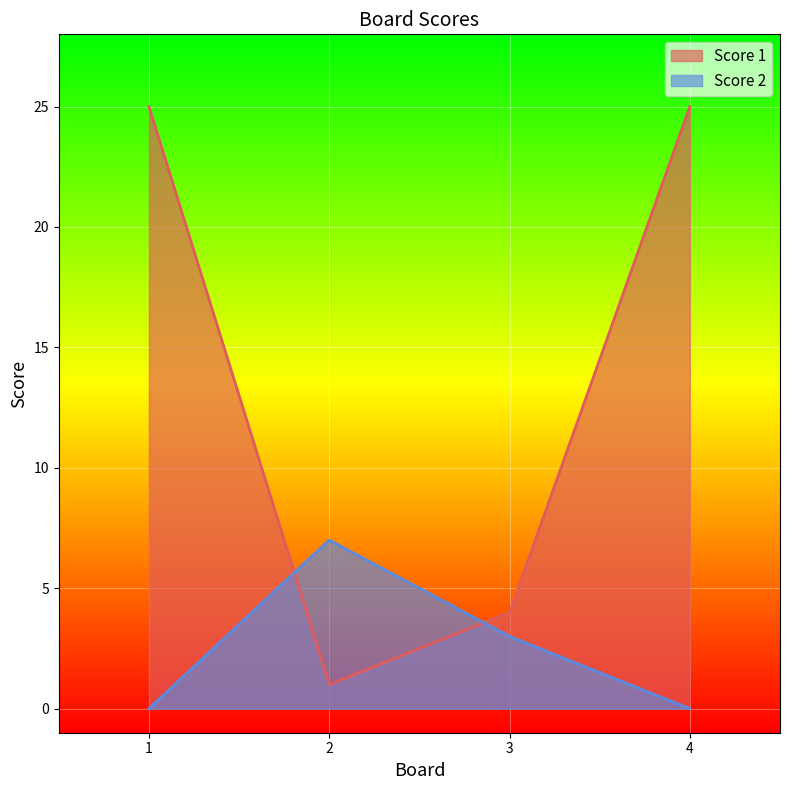

Reading left to right, extract all data points from this chart.

Score 1: 25	1	4	25
Score 2: 0	7	3	0